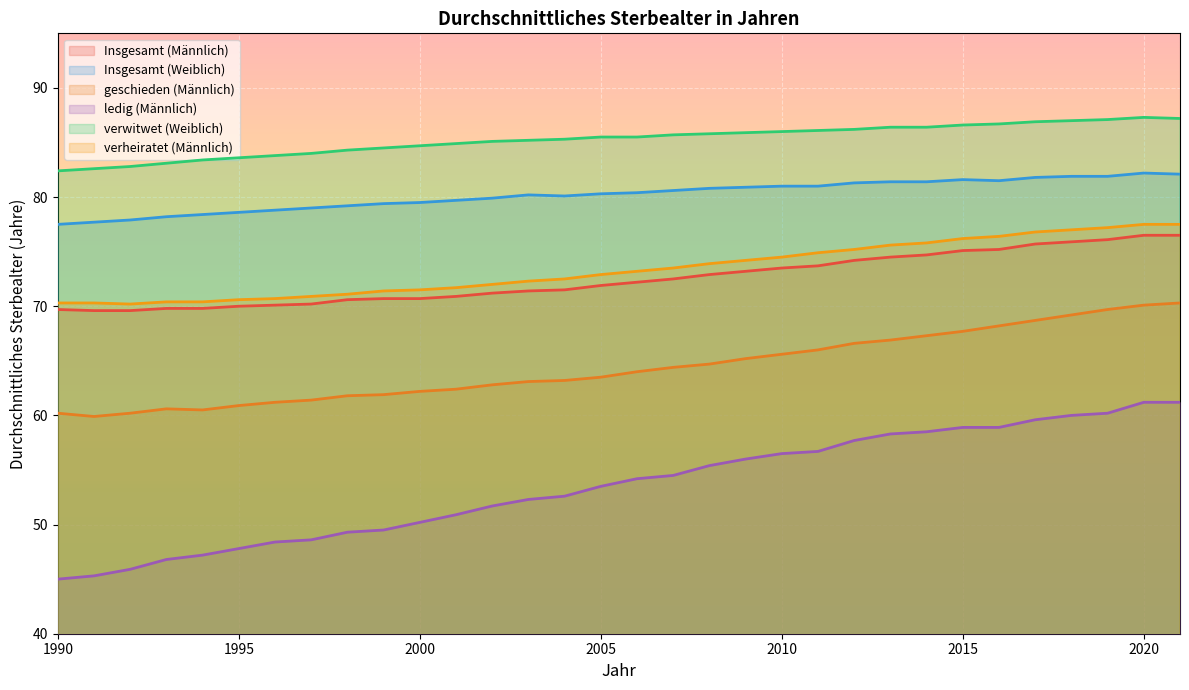

What is the difference between the maximum and minimum values in the verheiratet (Männlich) series?

7.3